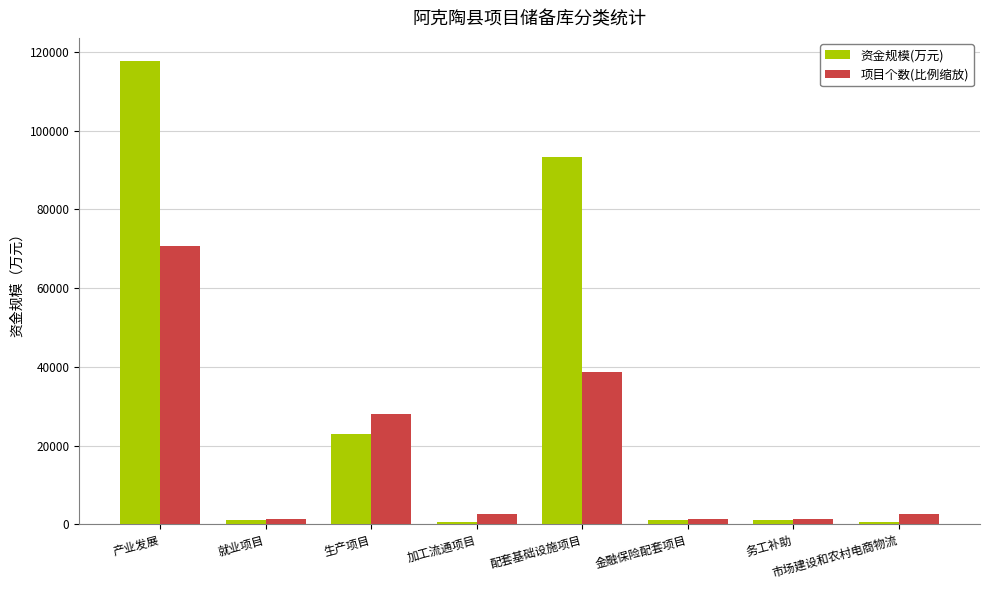

The 项目个数(比例缩放) series shows 1332.3 at 务工补助. True or false?

True